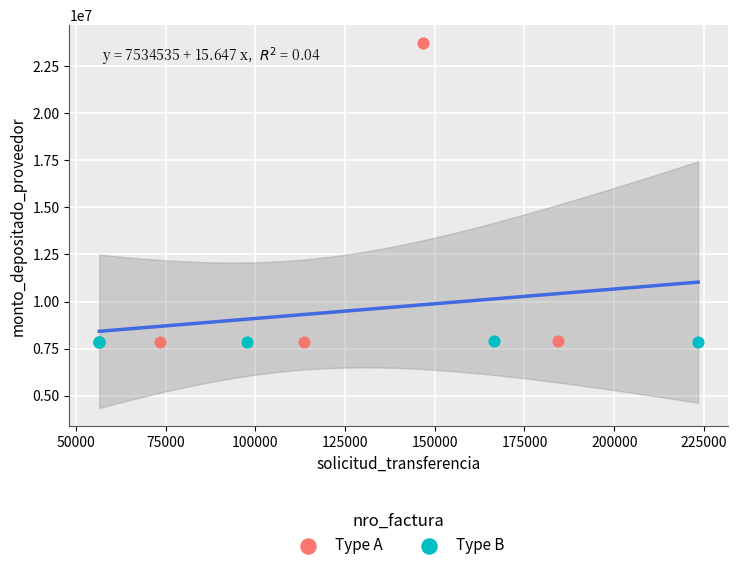

What are all the series names shown in the legend?

Type A, Type B